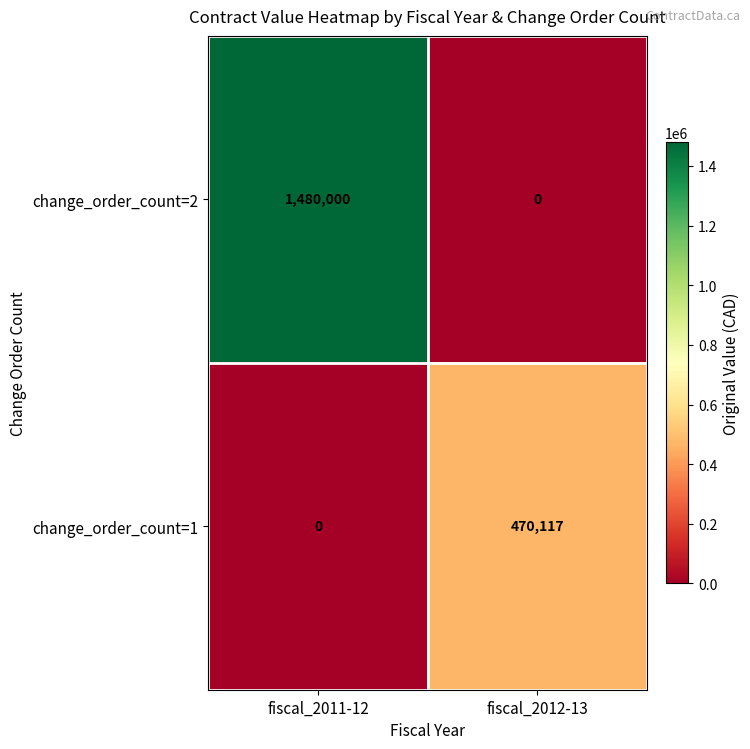

What is the difference between the change_order_count=2 values at fiscal_2012-13 and fiscal_2011-12?

1480000